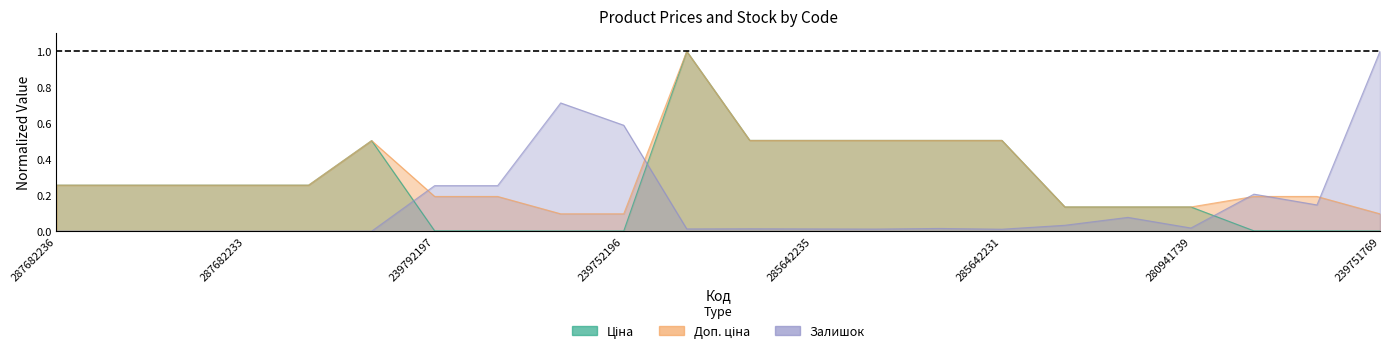

What is the sum of all Доп. ціна values?

6.8